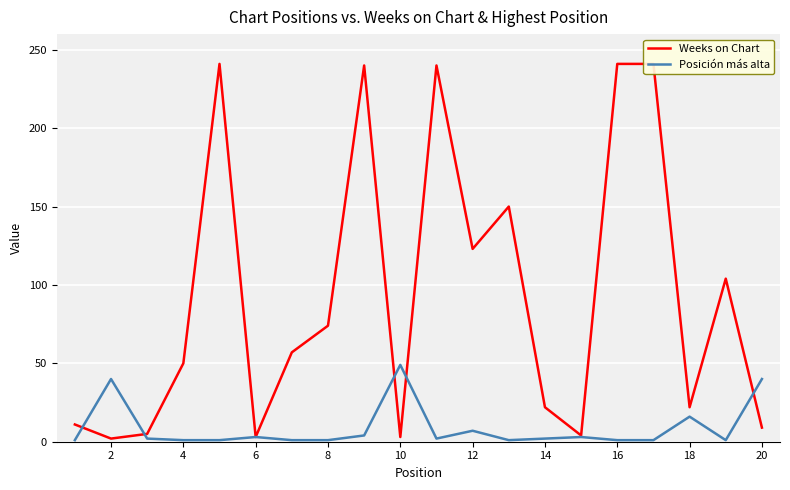

What is the lowest value of the Weeks on Chart series?

2